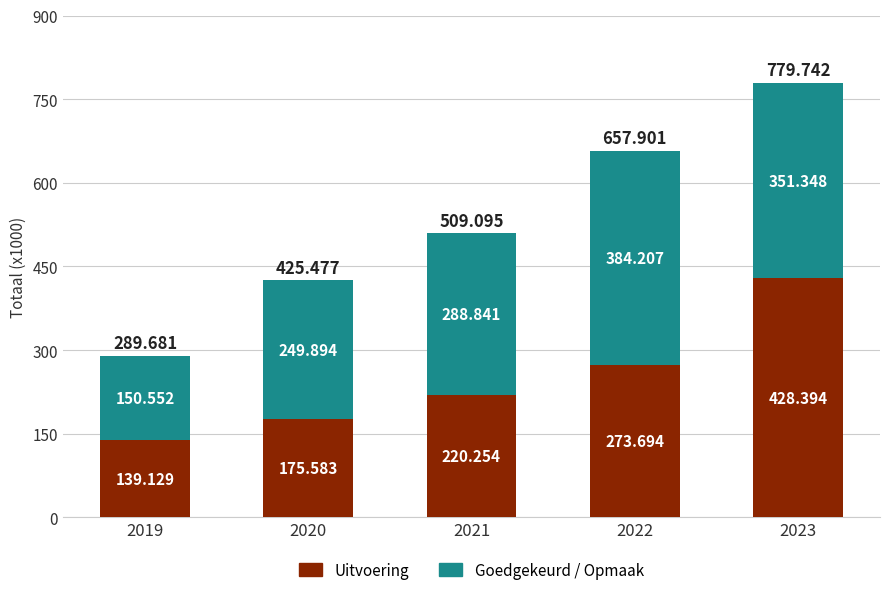

Does the chart contain stacked bars?

Yes